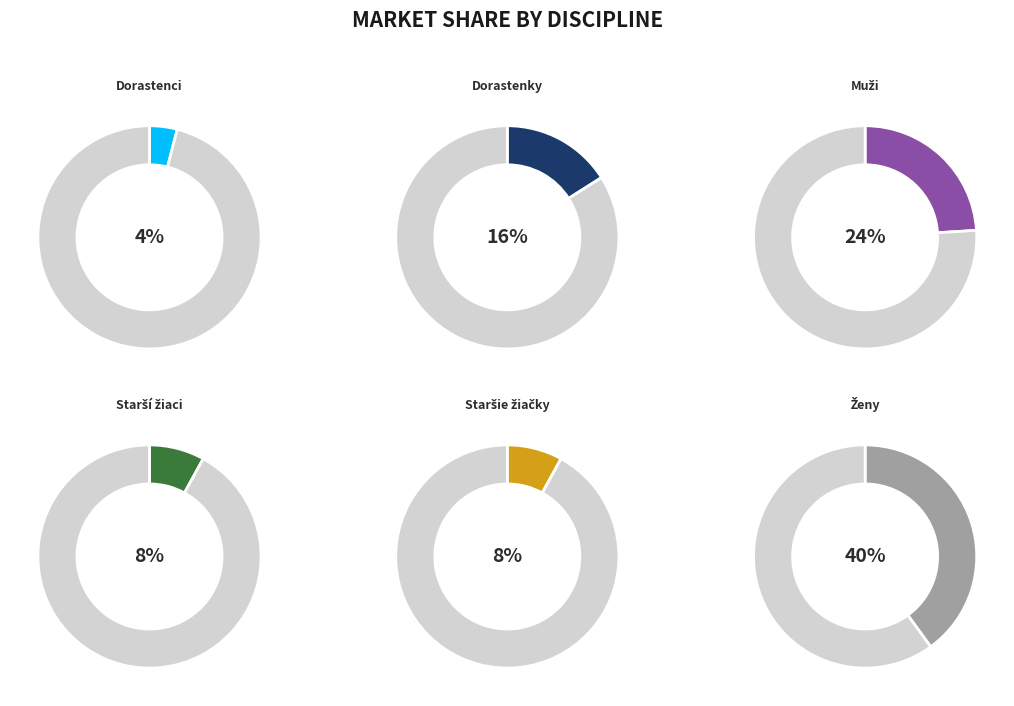

Which category has the biggest portion of the pie?

Ženy